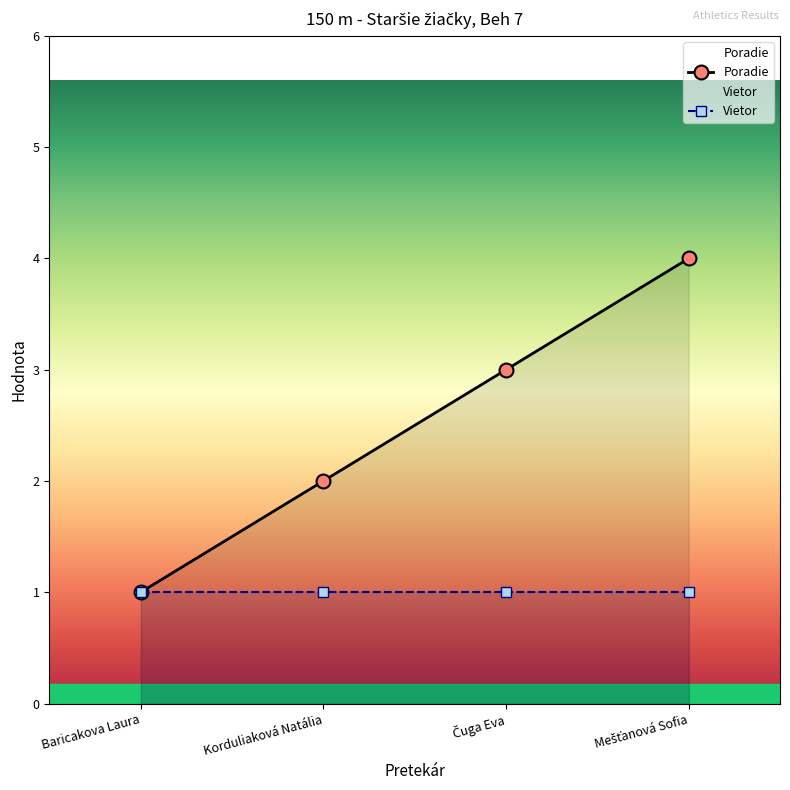

Is it true that the value at Baricakova Laura is 2?

False